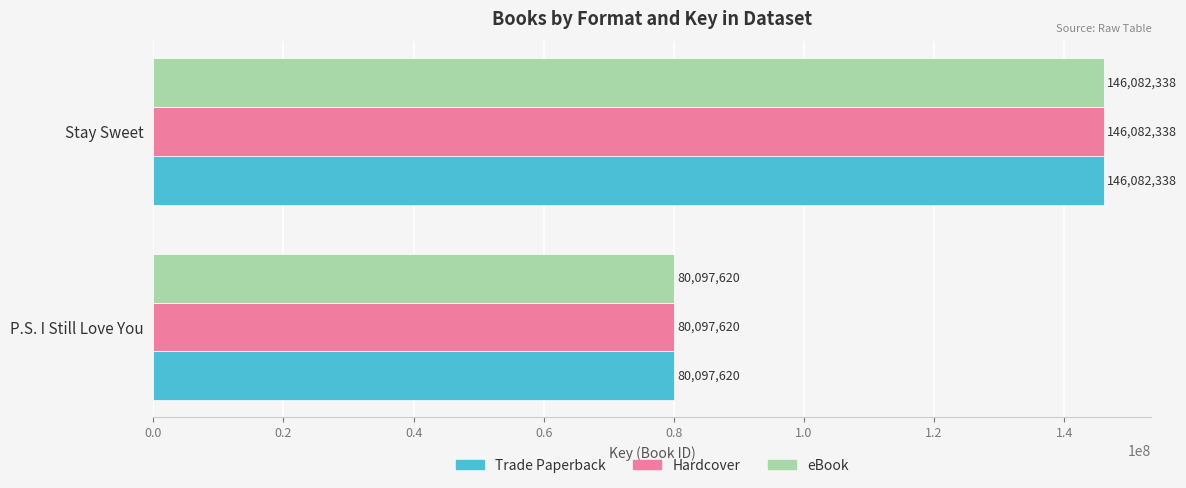

List the labels in order of eBook value, largest first.

Stay Sweet, P.S. I Still Love You